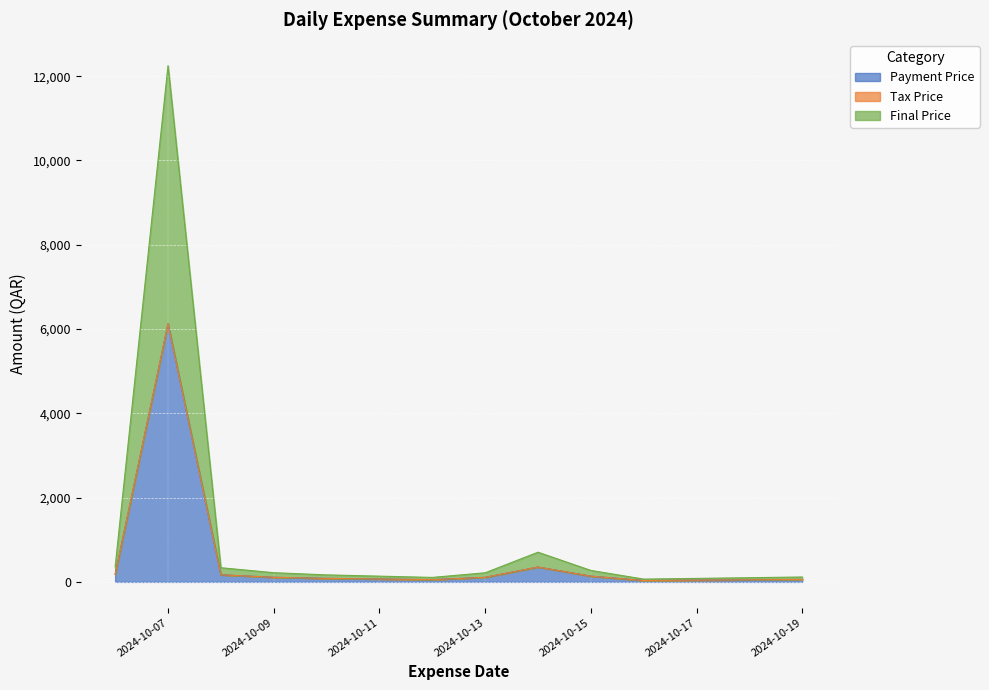

What is the value of the Final Price point at the 11th from the left?

58